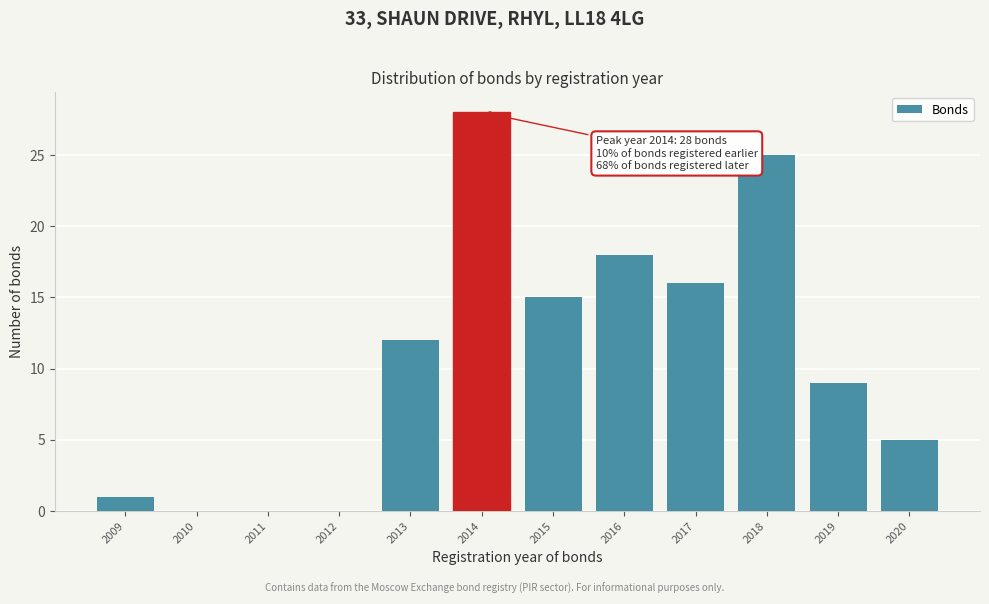

Reading left to right, transcribe all the data shown in this chart.

2009=1	2010=0	2011=0	2012=0	2013=12	2014=28	2015=15	2016=18	2017=16	2018=25	2019=9	2020=5